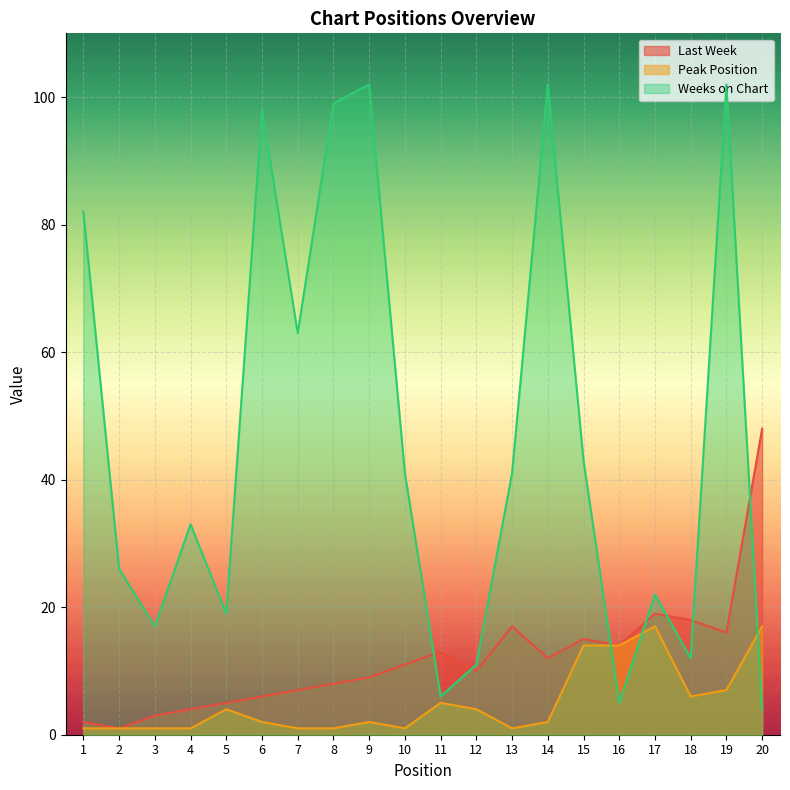

List the series in order of their overall mean, highest first.

Weeks on Chart, Last Week, Peak Position